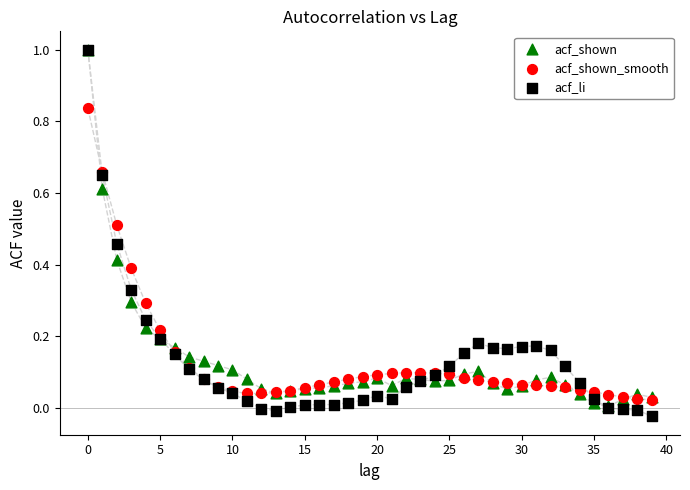

What are all the series names shown in the legend?

acf_shown, acf_shown_smooth, acf_li